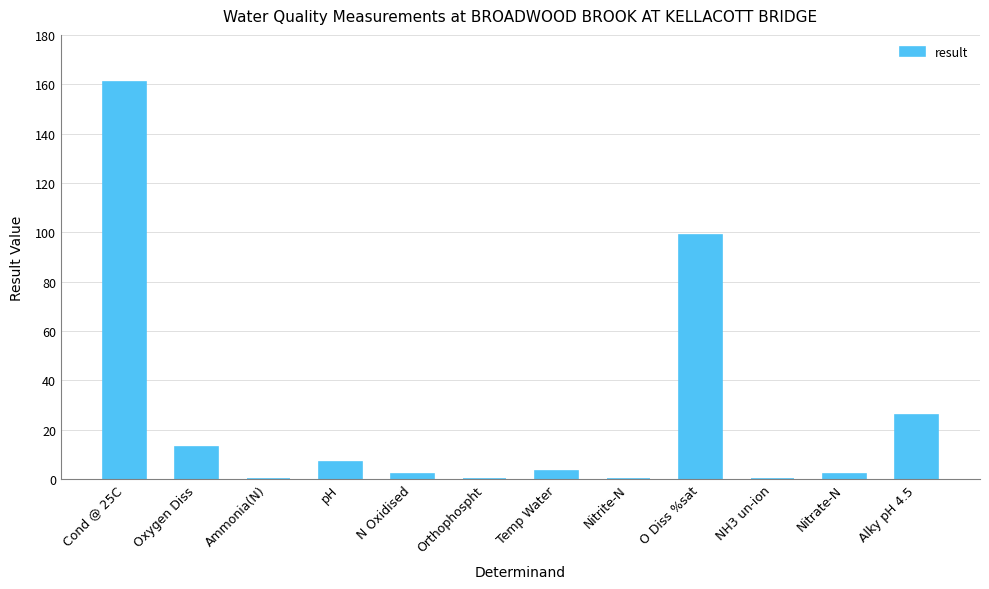

At which category does the chart reach its peak across all series?

Cond @ 25C